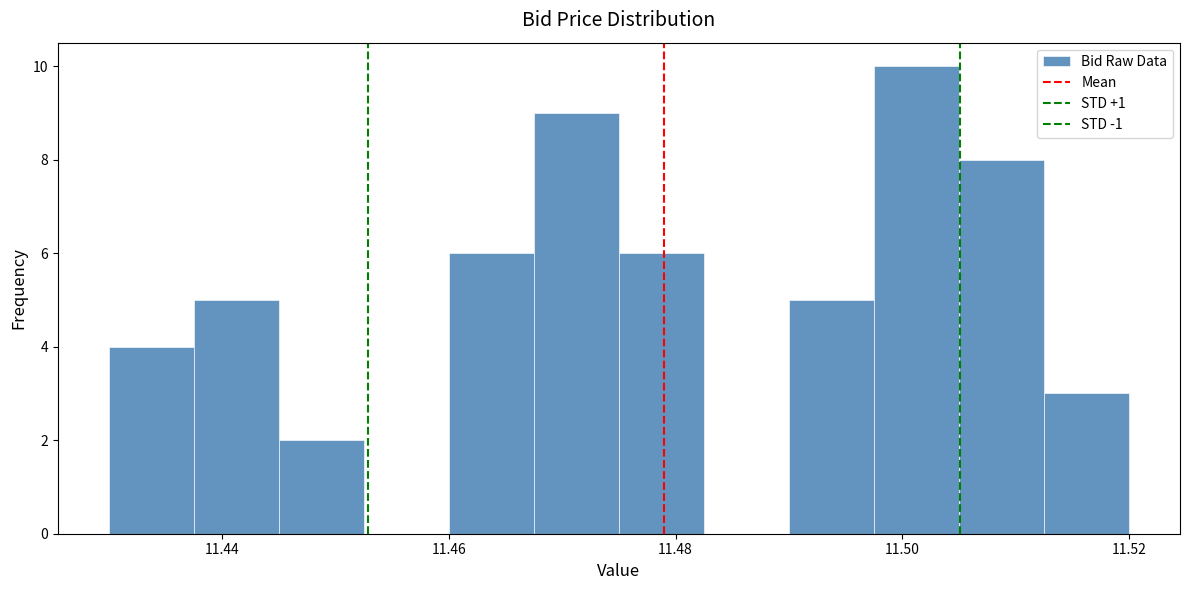

Around what value on the x-axis is the tallest bar? Give the approximate position of its centre, as read against the axis.

11.502